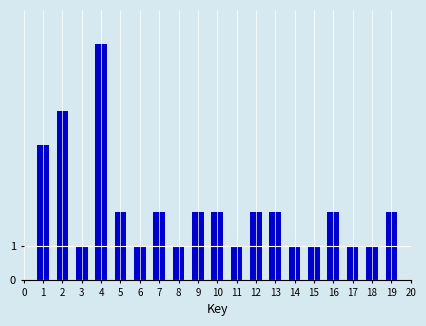

Reading left to right, extract all data points from this chart.

4	5	1	7	2	1	2	1	2	2	1	2	2	1	1	2	1	1	2